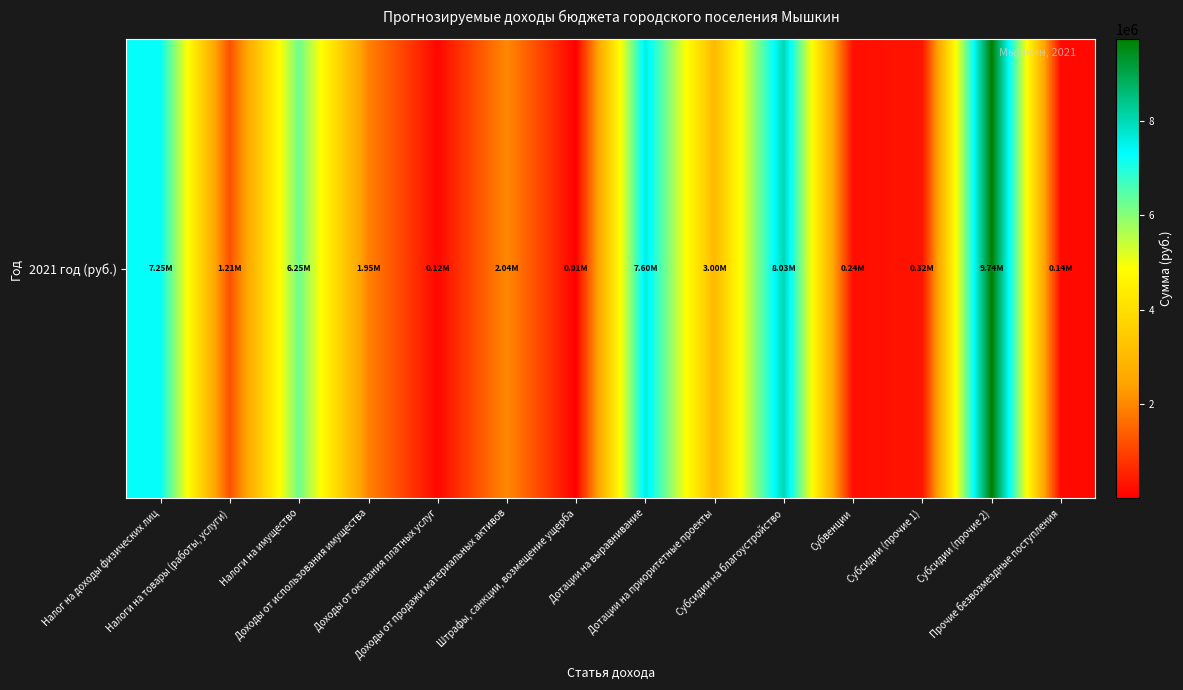

What is the minimum value shown in the chart?

10000.0